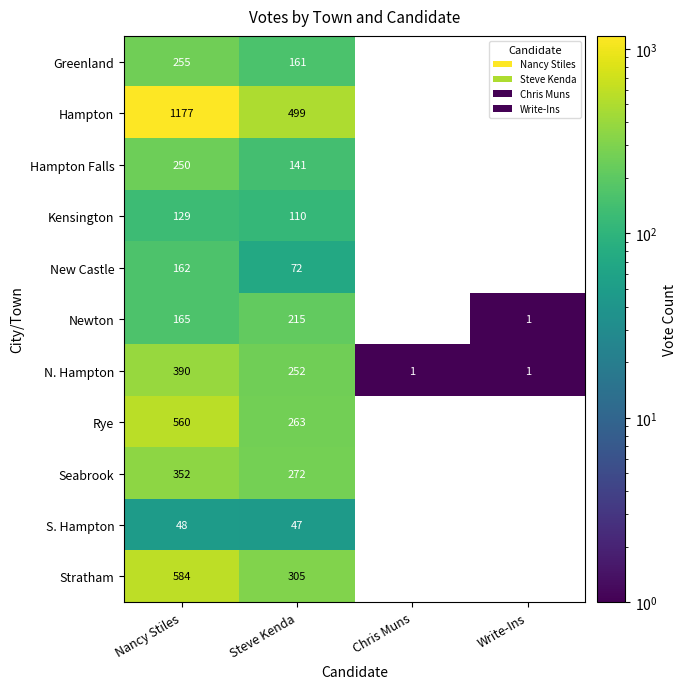

What is the difference between the maximum and minimum values in the Stratham series?

584